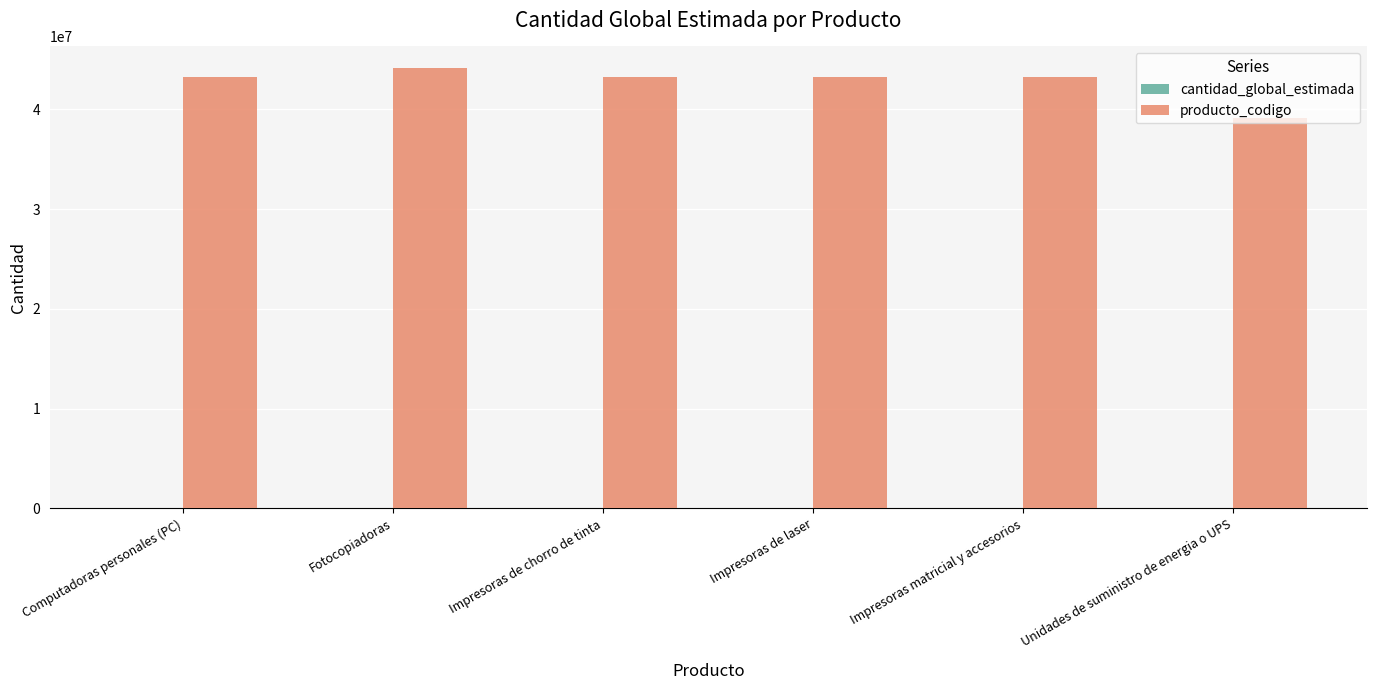

Which series changed the most between Computadoras personales (PC) and Unidades de suministro de energia o UPS?

producto_codigo